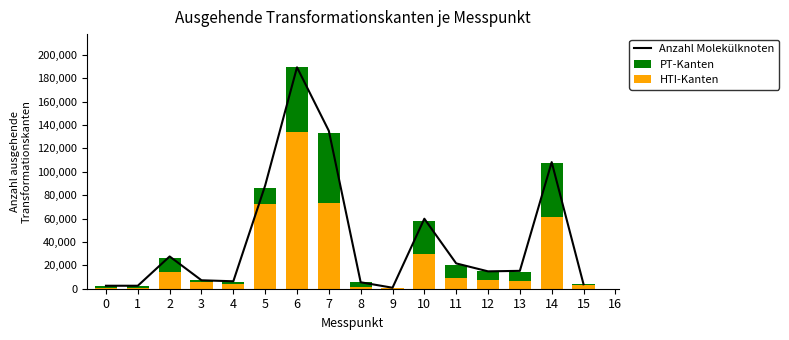

What is the average value of the Anzahl Molekülknoten series?

43037020.0